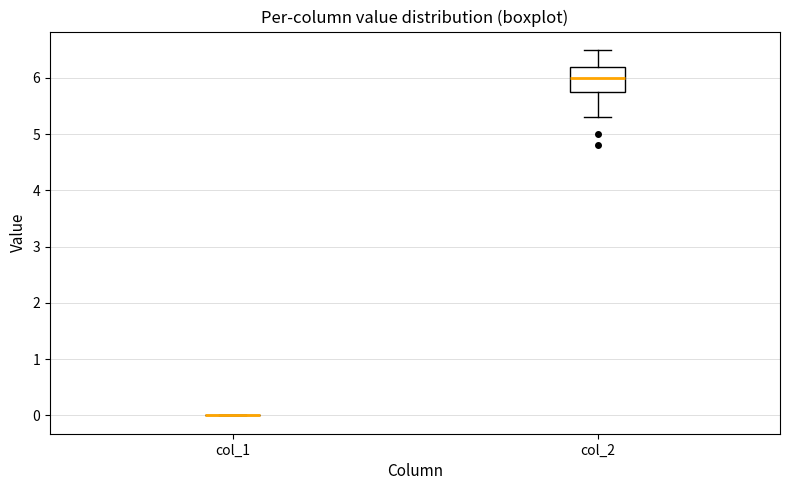

Reading left to right, transcribe this box plot: for each box, give where its median line is, the range the box spans, and where its two whiskers end, as read against the y-axis. The values are not printed on the chart, so give them approximately, as read against the axis.

col_1: box collapsed to a line at 0.0, whiskers 0.0 to 0.0
col_2: median 6.0, box 5.8 to 6.2, whiskers 5.3 to 6.5